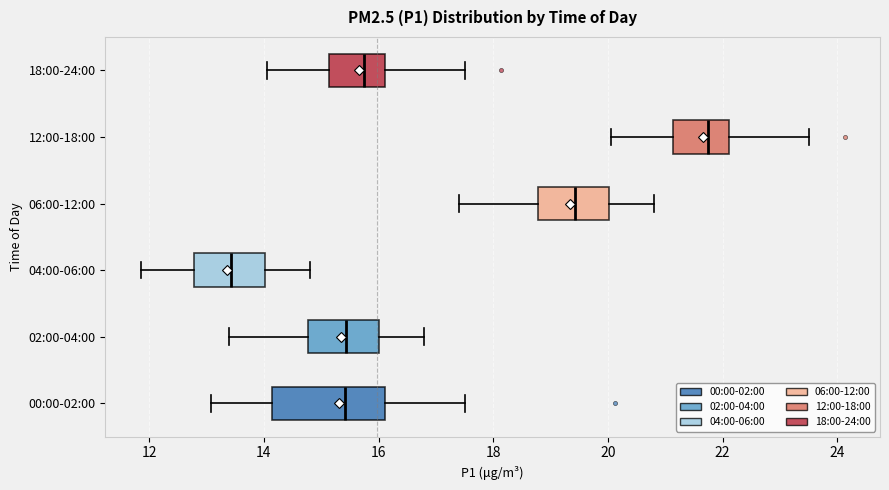

Reading bottom to top, transcribe this box plot: for each box, give where its median line is, the range the box spans, and where its two whiskers end, as read against the x-axis. The values are not printed on the chart, so give them approximately, as read against the axis.

00:00-02:00: median 15.4, box 14.2 to 16.2, whiskers 13.0 to 17.6
02:00-04:00: median 15.4, box 14.8 to 16.0, whiskers 13.4 to 16.8
04:00-06:00: median 13.4, box 12.8 to 14.0, whiskers 11.8 to 14.8
06:00-12:00: median 19.4, box 18.8 to 20.0, whiskers 17.4 to 20.8
12:00-18:00: median 21.8, box 21.2 to 22.2, whiskers 20.0 to 23.6
18:00-24:00: median 15.8, box 15.2 to 16.2, whiskers 14.0 to 17.6